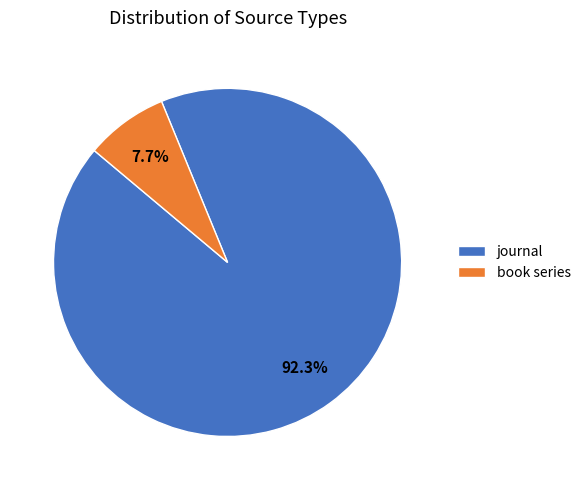

The journal slice represents 92% of the pie. True or false?

True